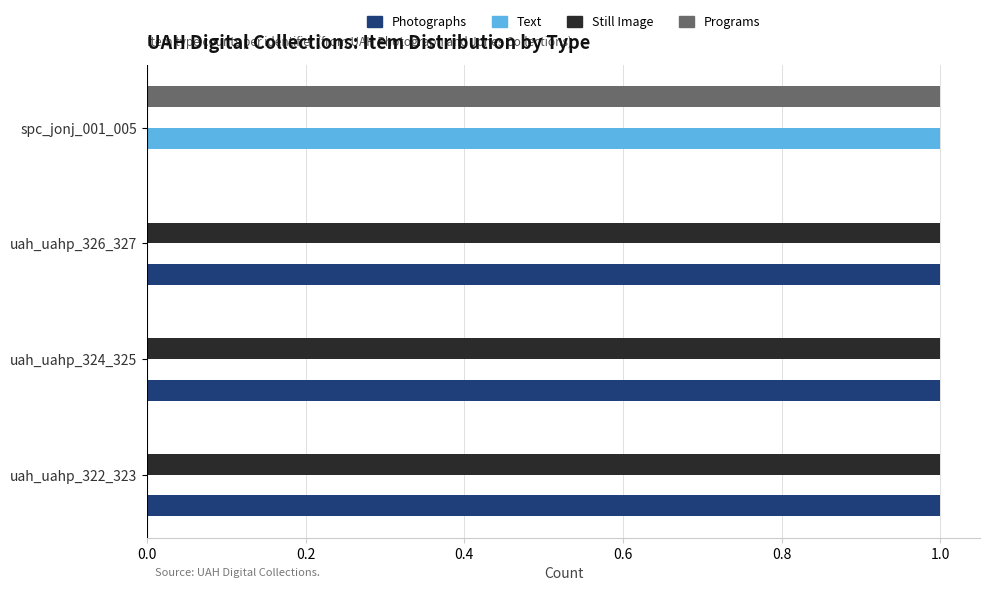

The value of Programs at uah_uahp_326_327 is 0. True or false?

True